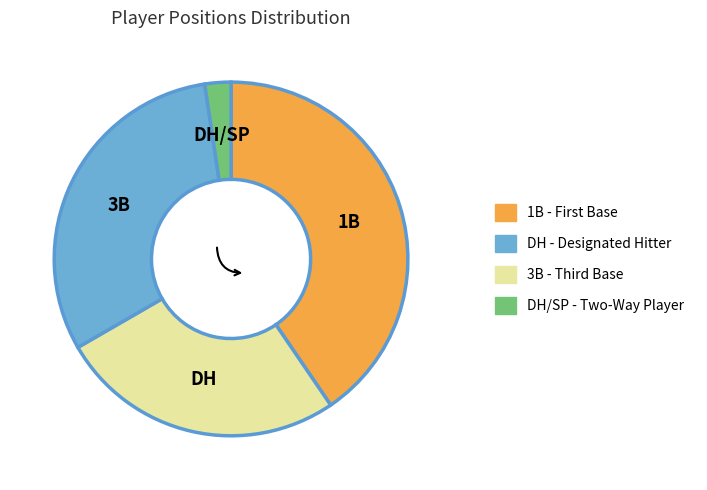

Is it true that DH/SP is 2% of the pie?

True